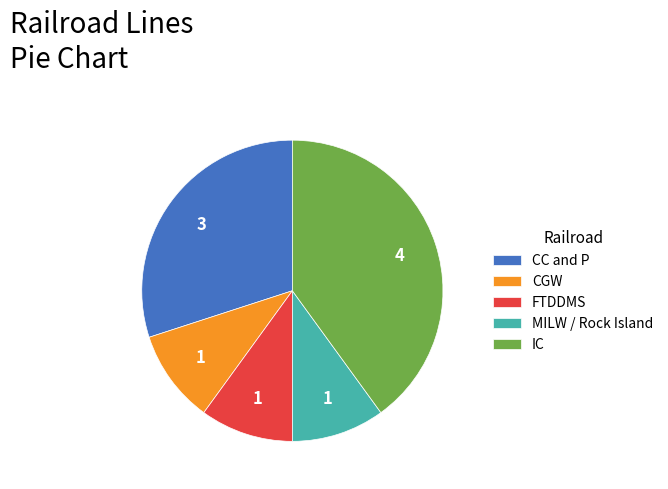

How many slices are in this pie chart?

5